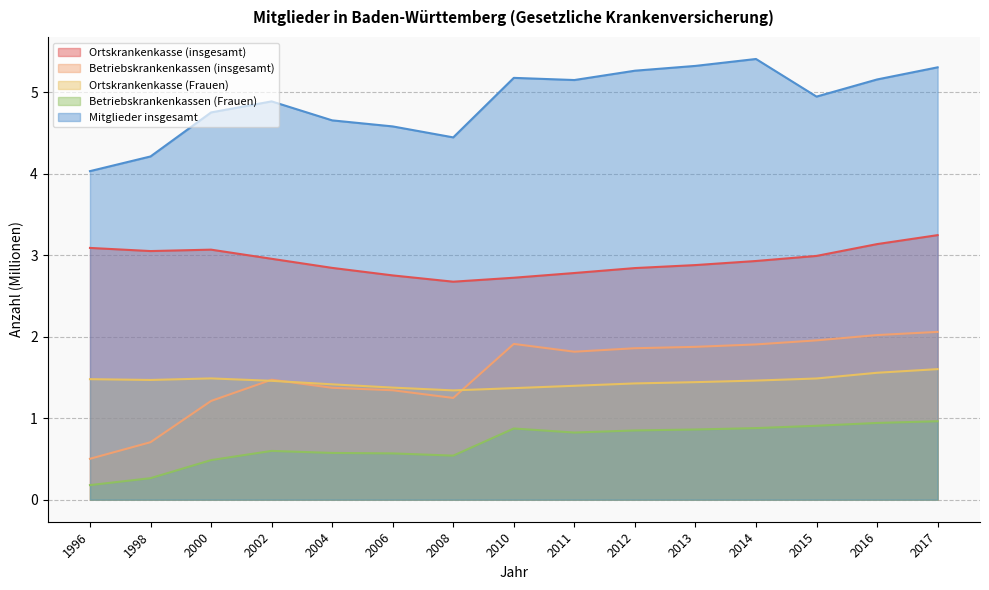

True or false: Ortskrankenkasse (Frauen) and Betriebskrankenkassen (Frauen) cross at least once.

False